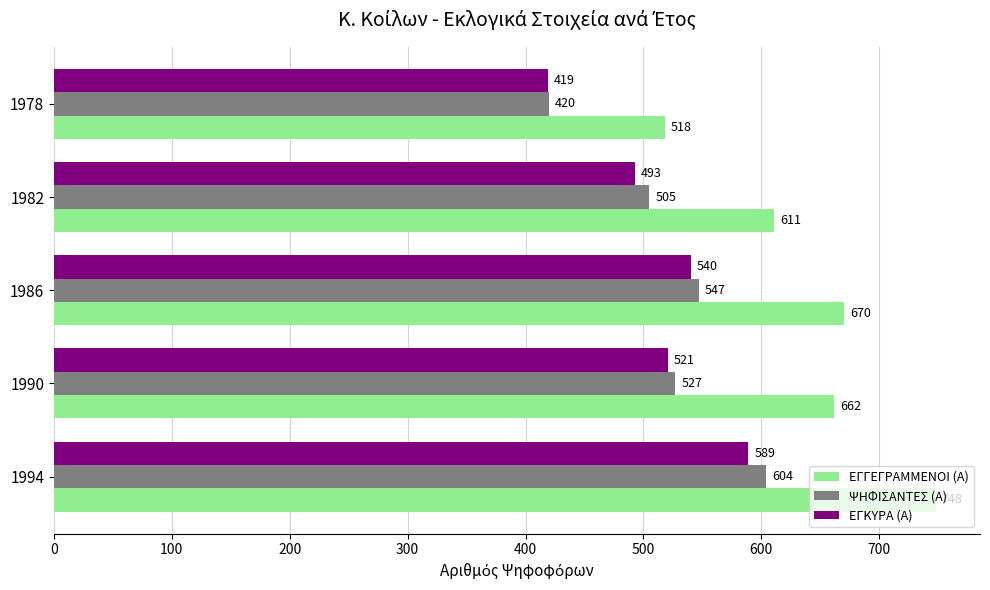

What is the minimum value shown in the chart?

419